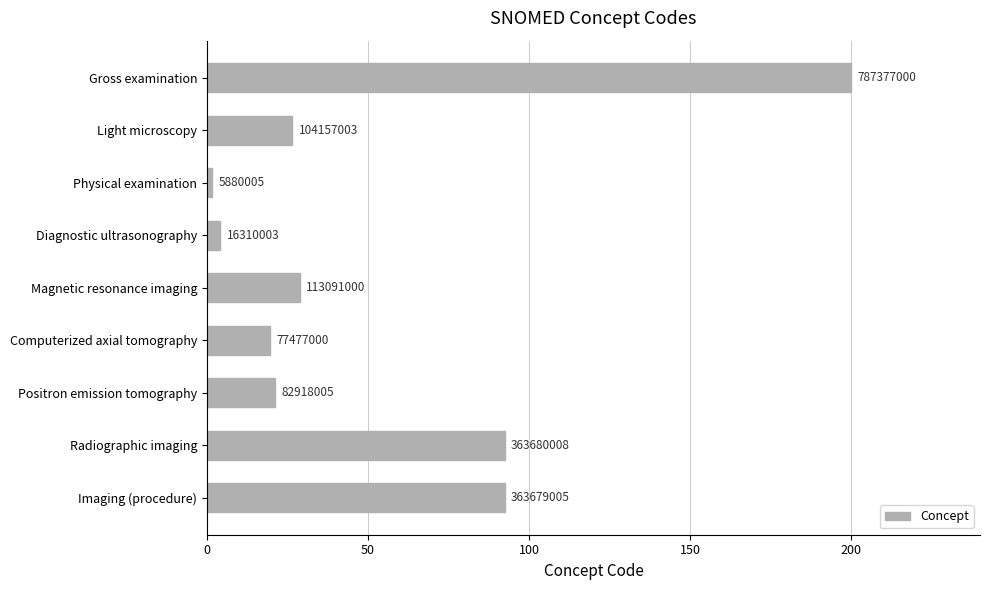

Does the chart contain any negative values?

No